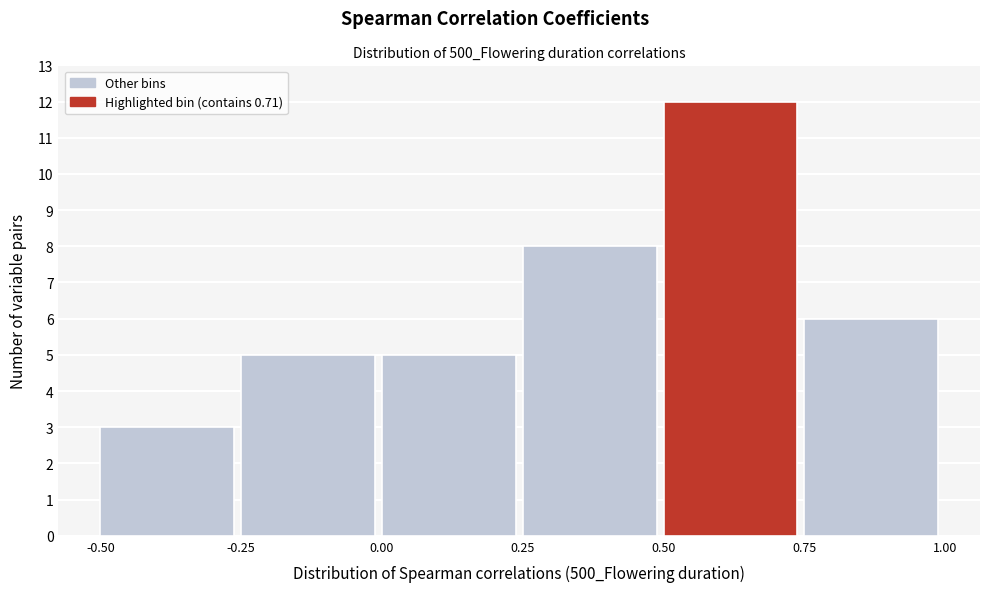

Reading left to right, list every bar in this chart as the range it spans on the x-axis followed by its height. The values are not printed on the chart, so give them approximately, as read against the axis.

-0.50 to -0.25: 3
-0.25 to 0.00: 5
0.00 to 0.25: 5
0.25 to 0.50: 8
0.50 to 0.75: 12
0.75 to 1.00: 6